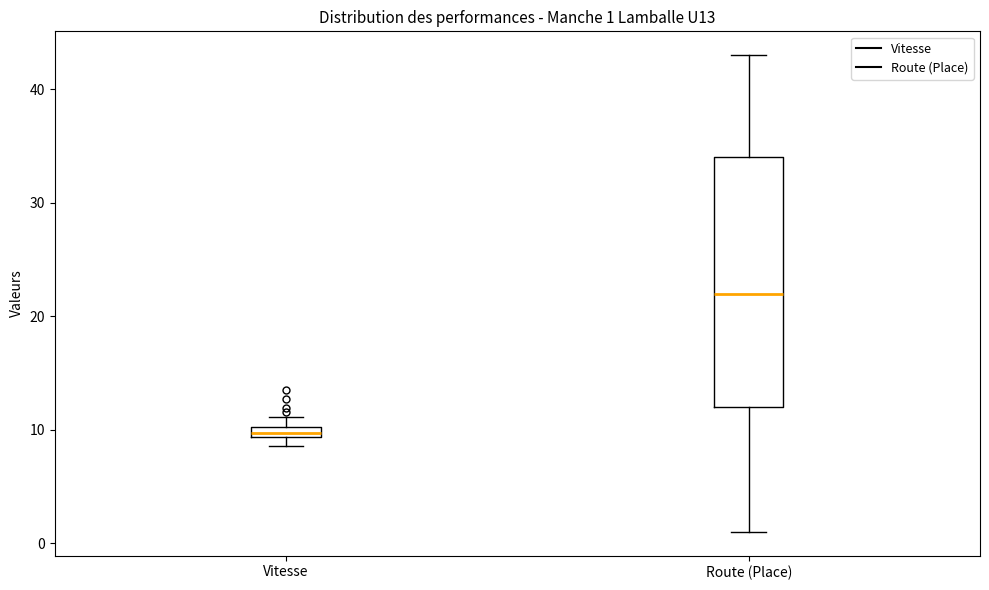

Which box is the tallest, from its lower edge to its upper edge?

Route (Place)